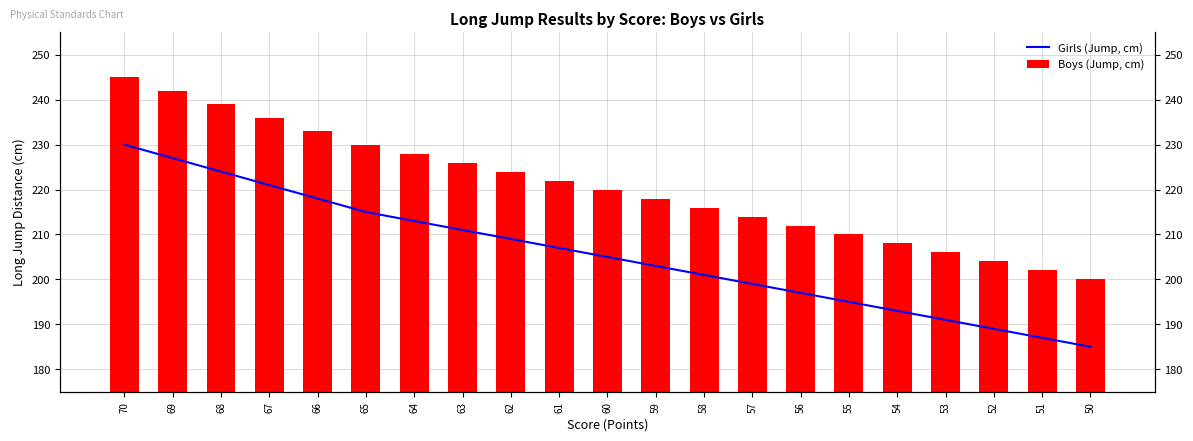

The Boys (Jump, cm) series shows 206 at 53. True or false?

True